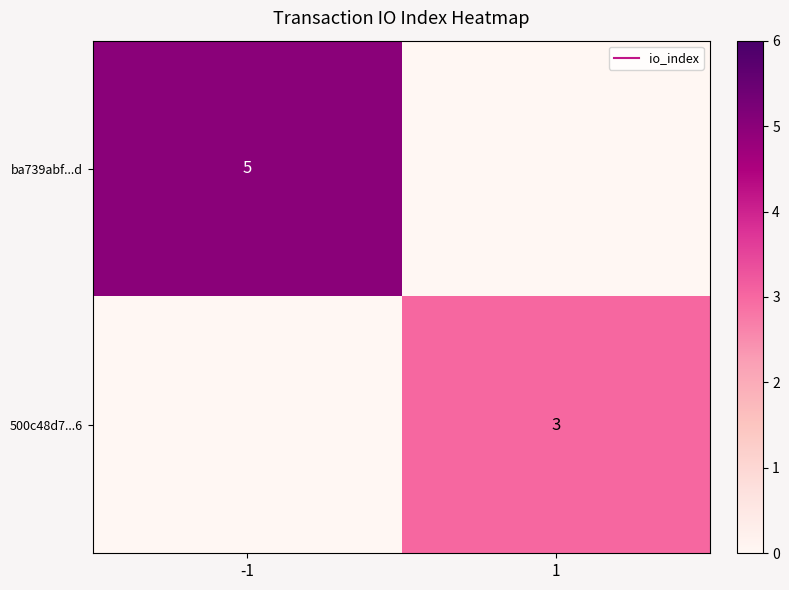

The 500c48d7...6 series shows 3 at 1. True or false?

True